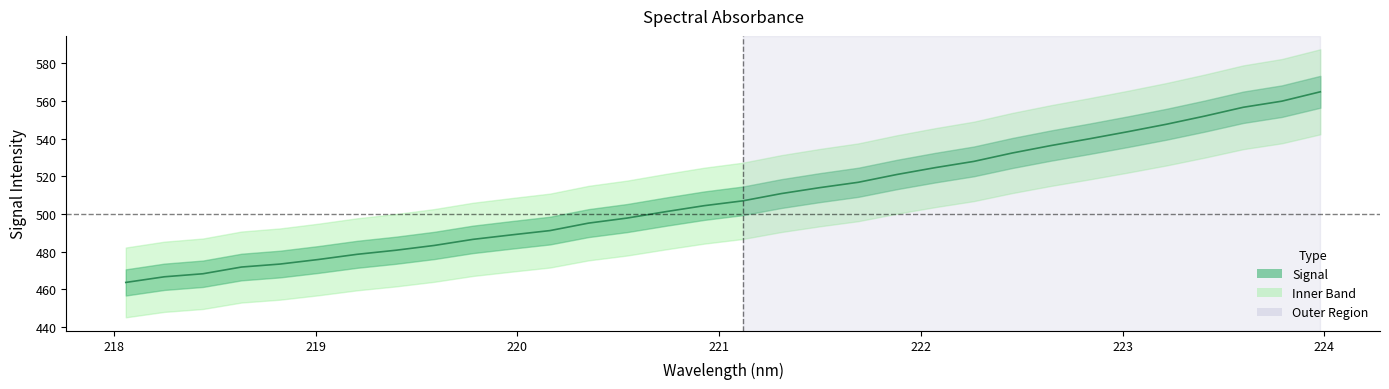

How many lines are shown in the chart?

1